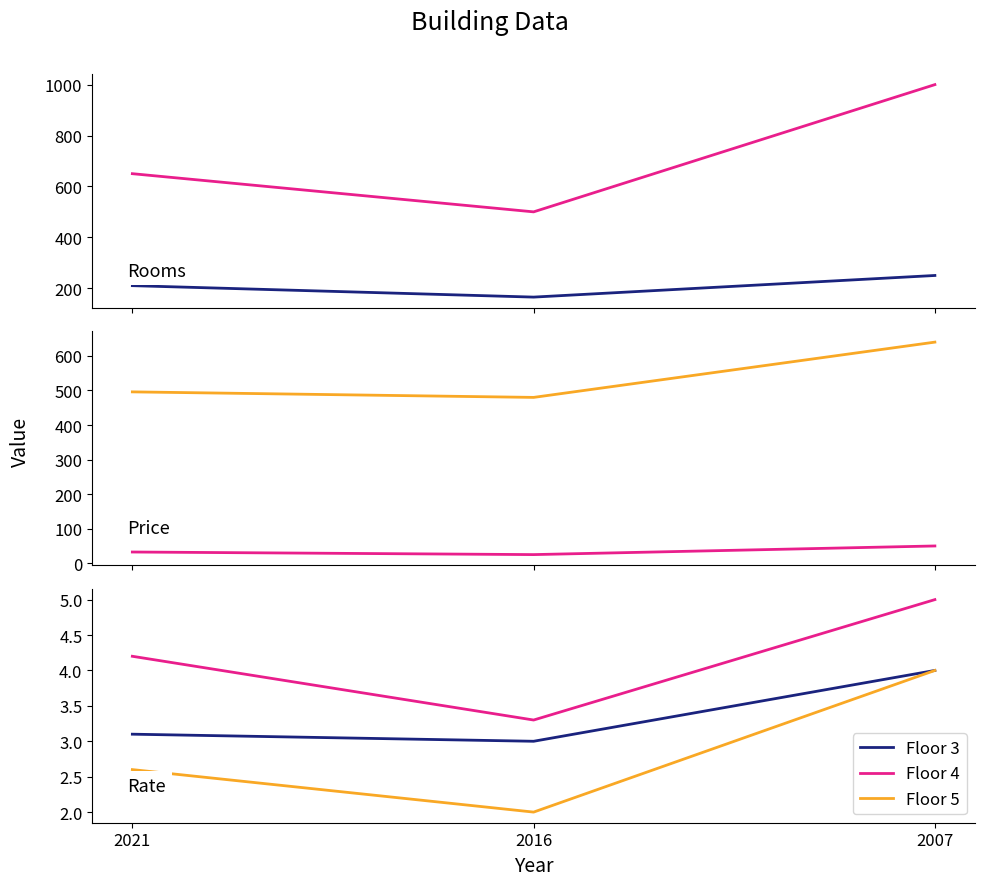

What is the minimum value for Floor 4?

500.0